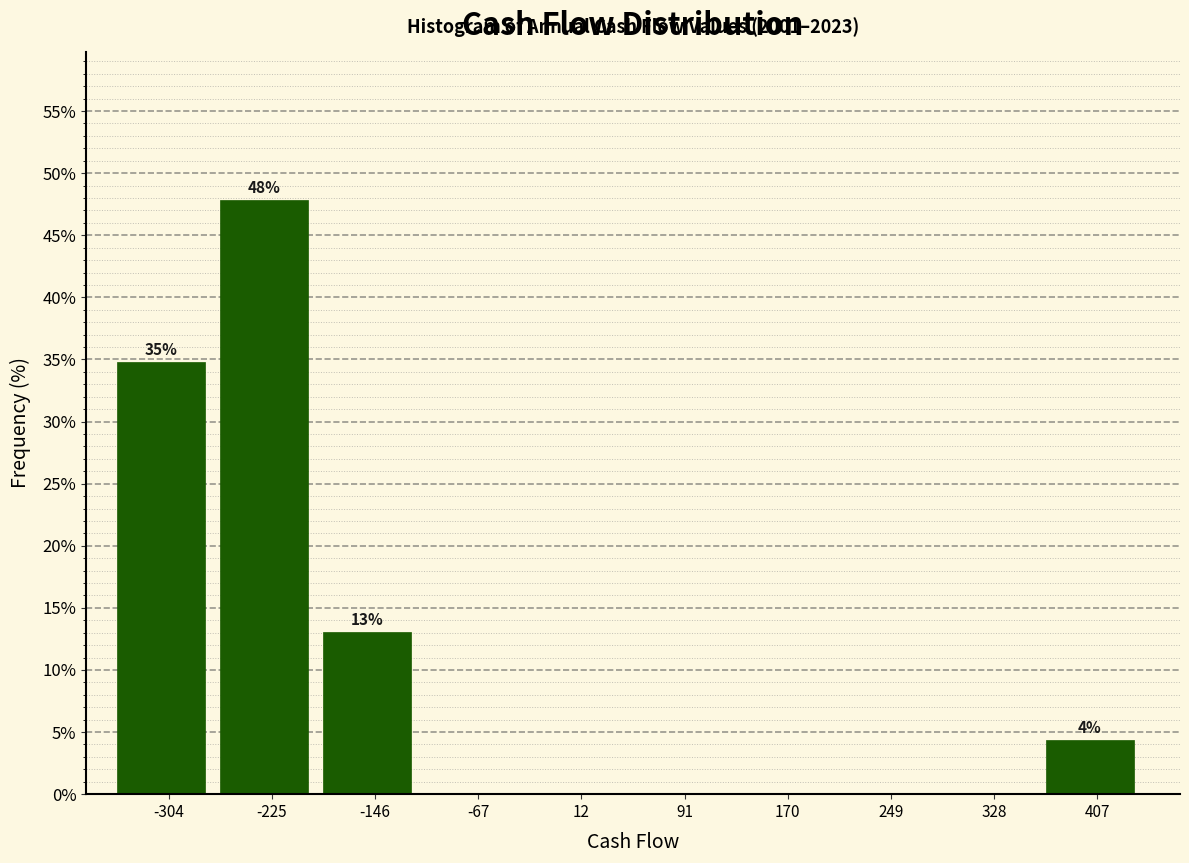

Which range on the x-axis has the tallest bar?

-260 to -190